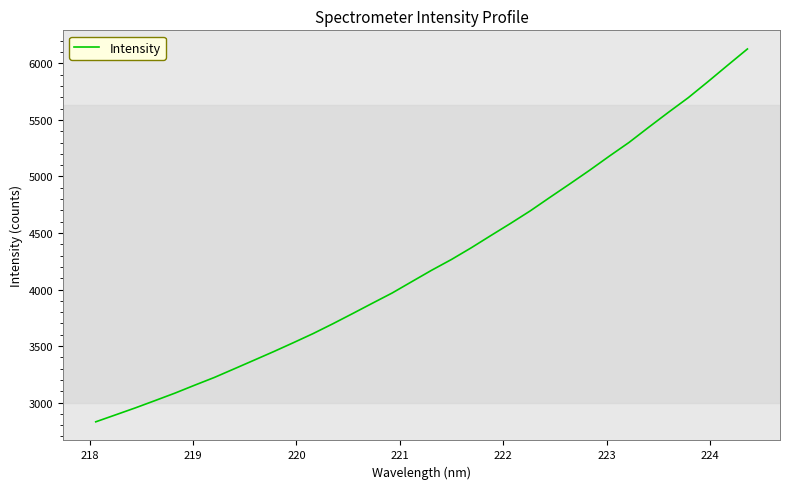

Count the number of data series in this chart.

1